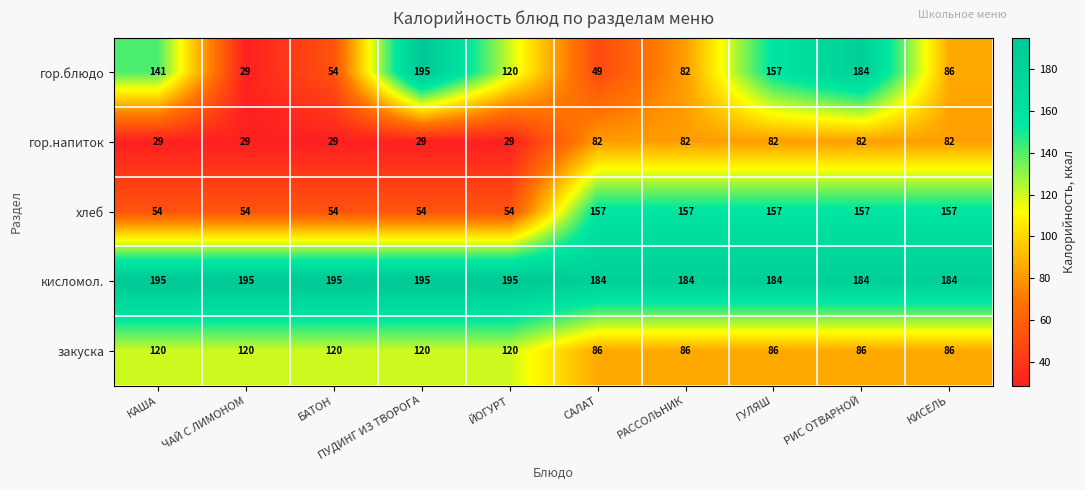

True or false: гор.блюдо has a value of 49 at САЛАТ.

True